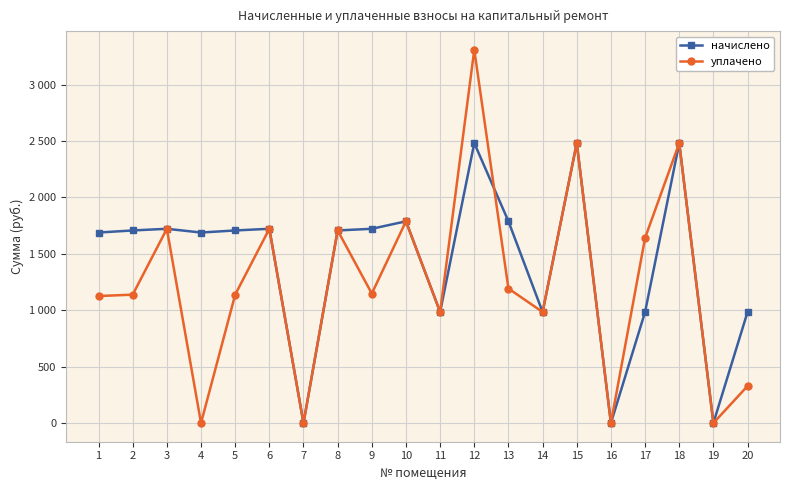

How many categories are shown in the chart?

20